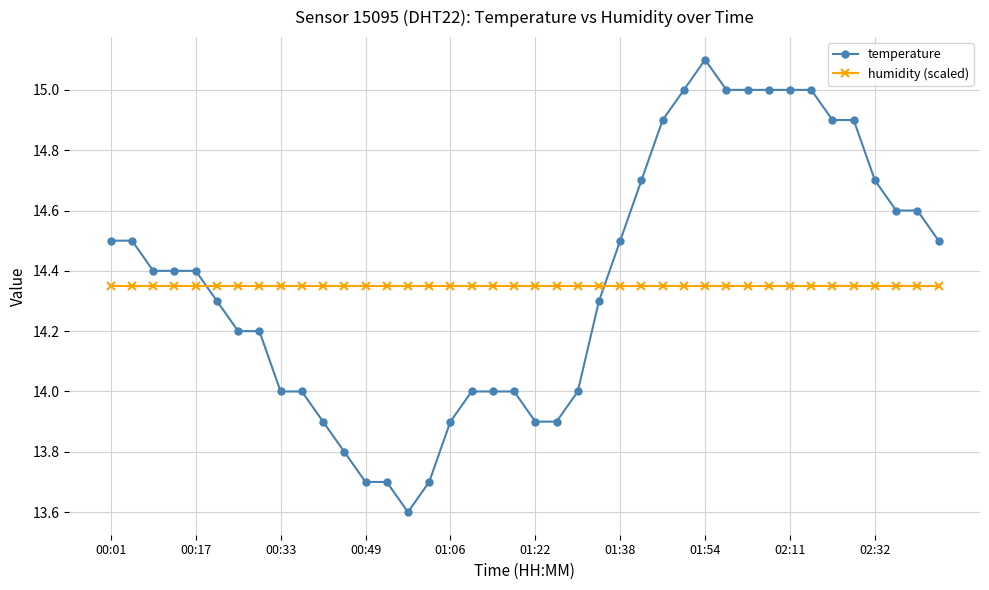

List the series in order of their peak value, highest first.

temperature, humidity (scaled)